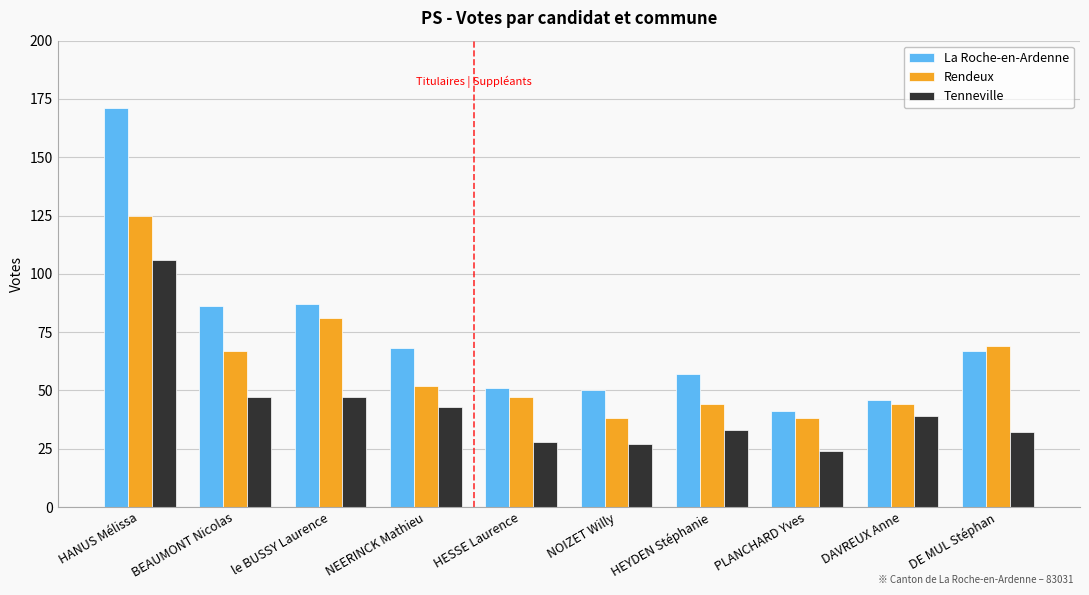

List the series in order of their overall mean, lowest first.

Tenneville, Rendeux, La Roche-en-Ardenne